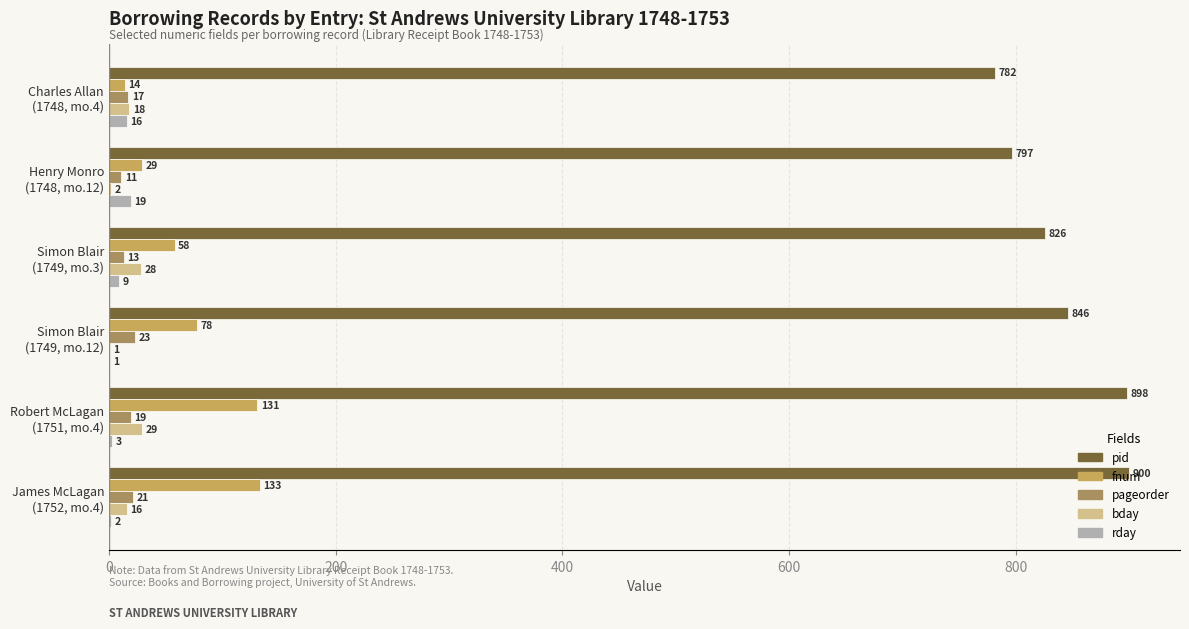

What are all the series names shown in the legend?

pid, fnum, pageorder, bday, rday